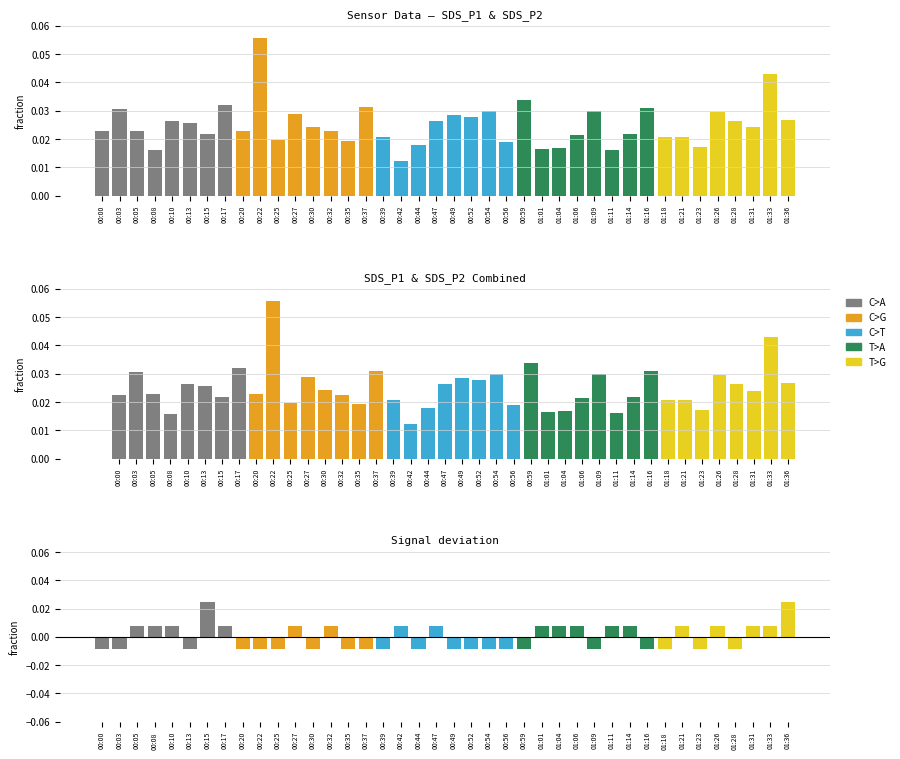

Is the value of SDS_P1 at 01:28 greater than the value of Signal at 00:17?

Yes